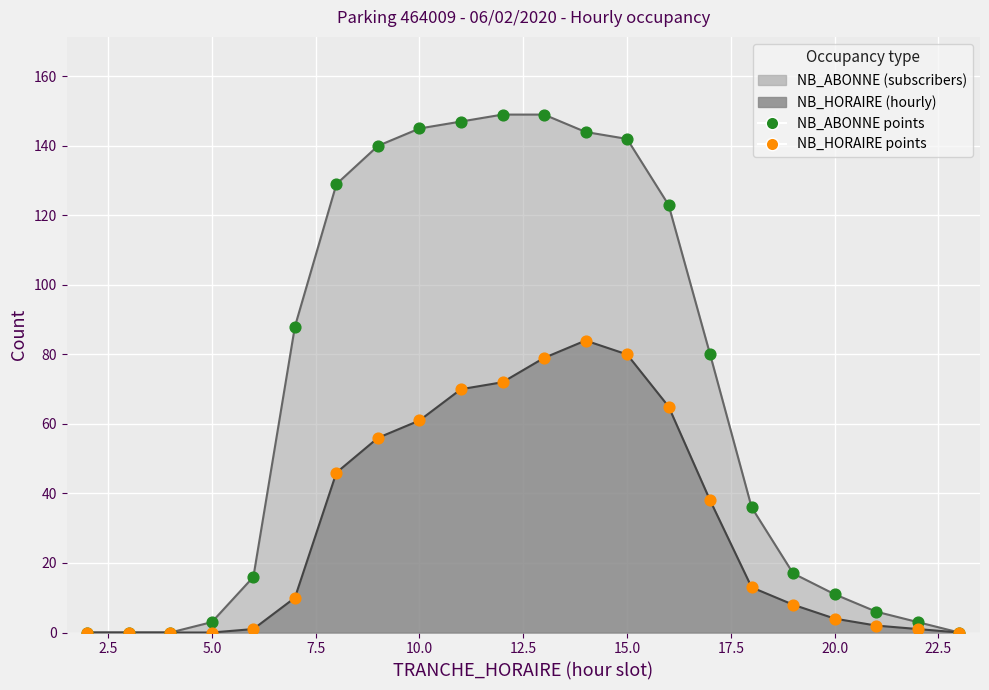

Which series reaches the minimum Y coordinate?

NB_ABONNE